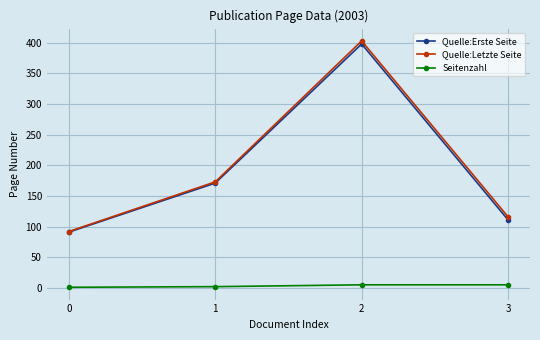

What value does the Quelle:Letzte Seite series have at 2, to the nearest 50?

400